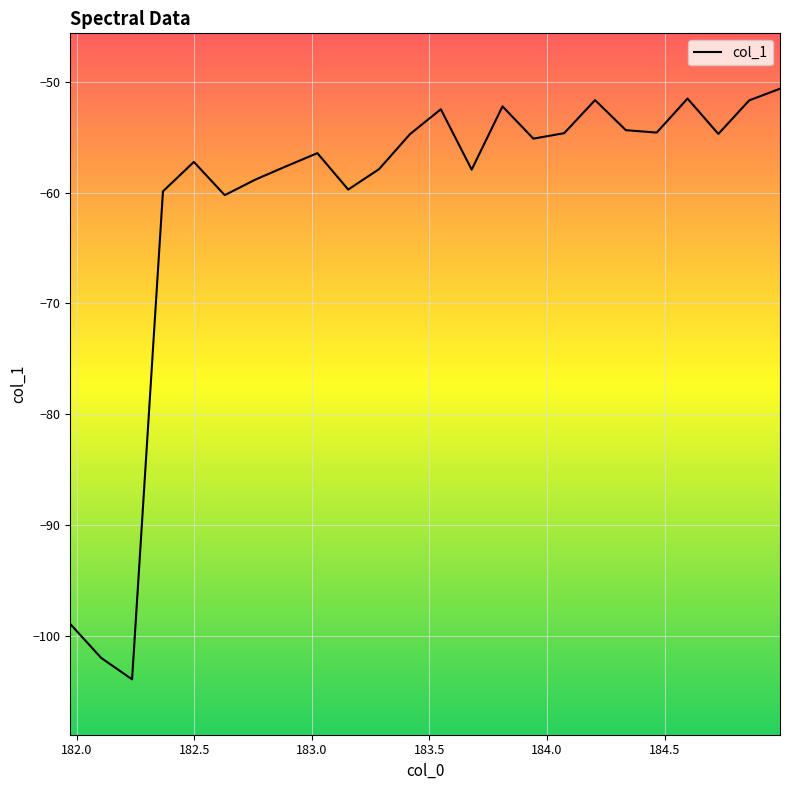

What is the minimum value shown in the chart?

-103.9